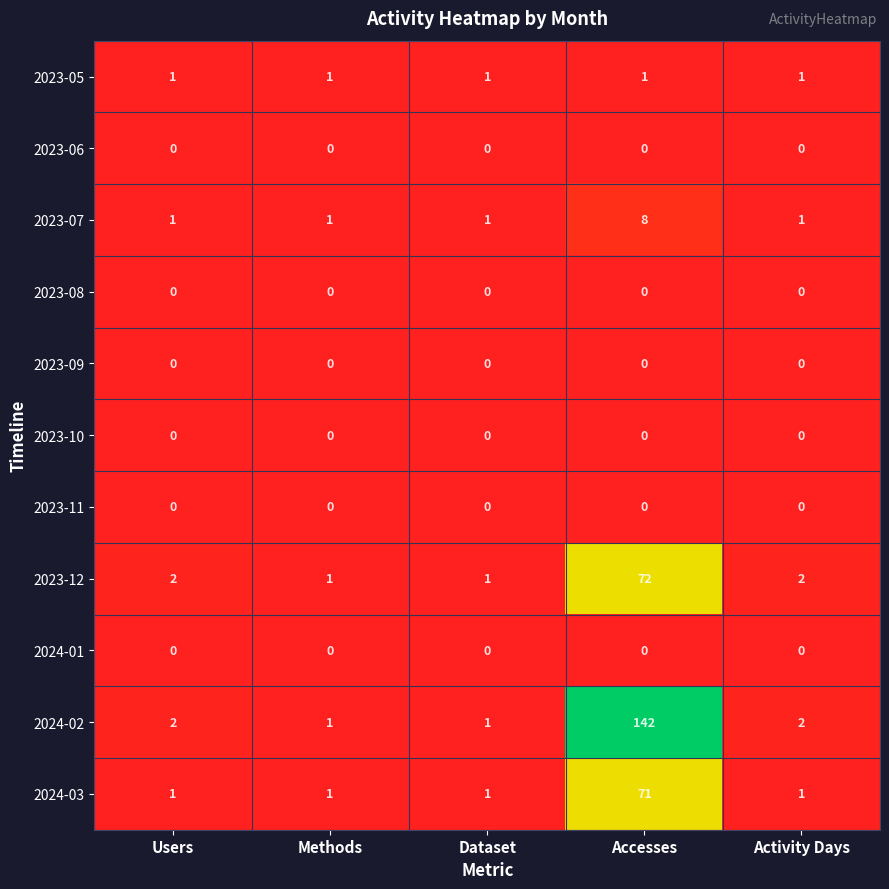

What is the highest value of the 2023-07 series?

8